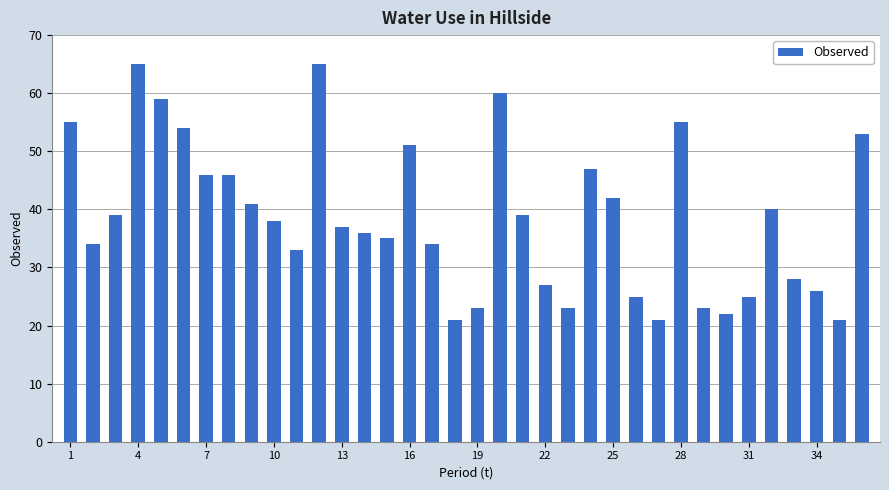

What is the sum of all values?

1389